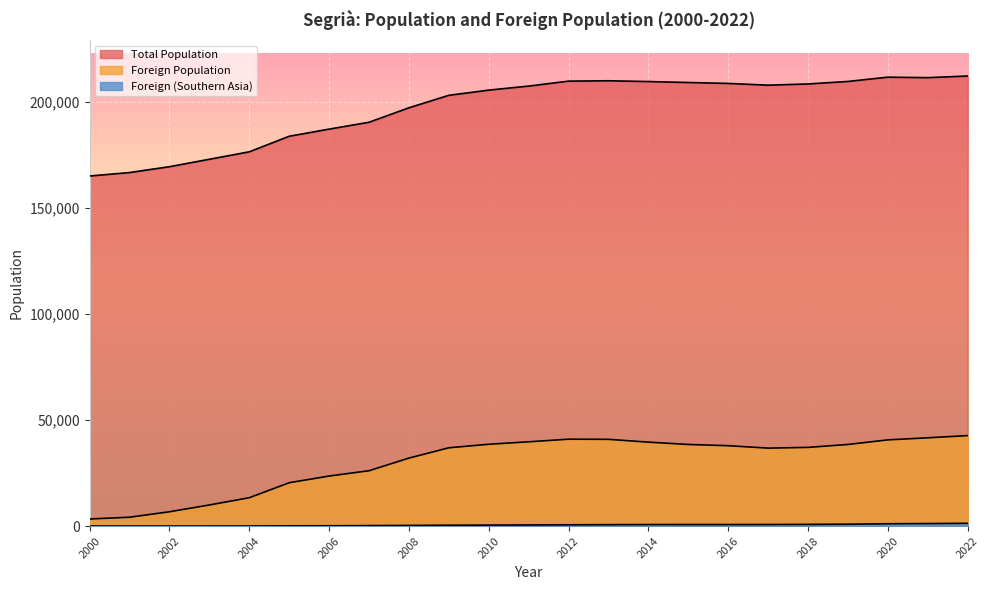

True or false: Foreign (Southern Asia) and Foreign Population cross at least once.

False